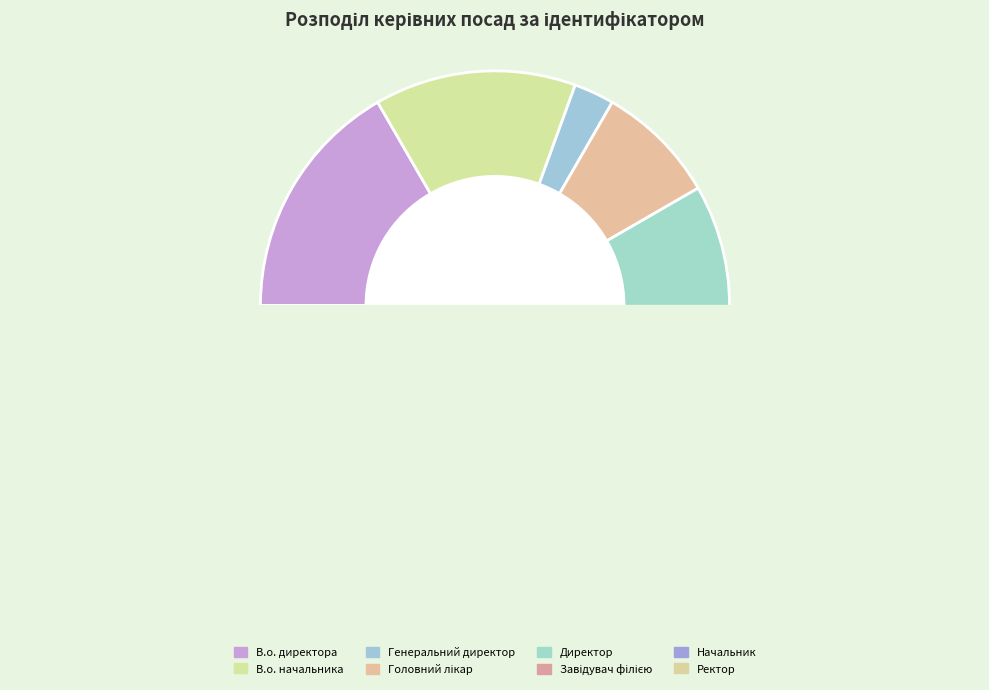

What is the change in value from Директор to Завідувач філією?

+1